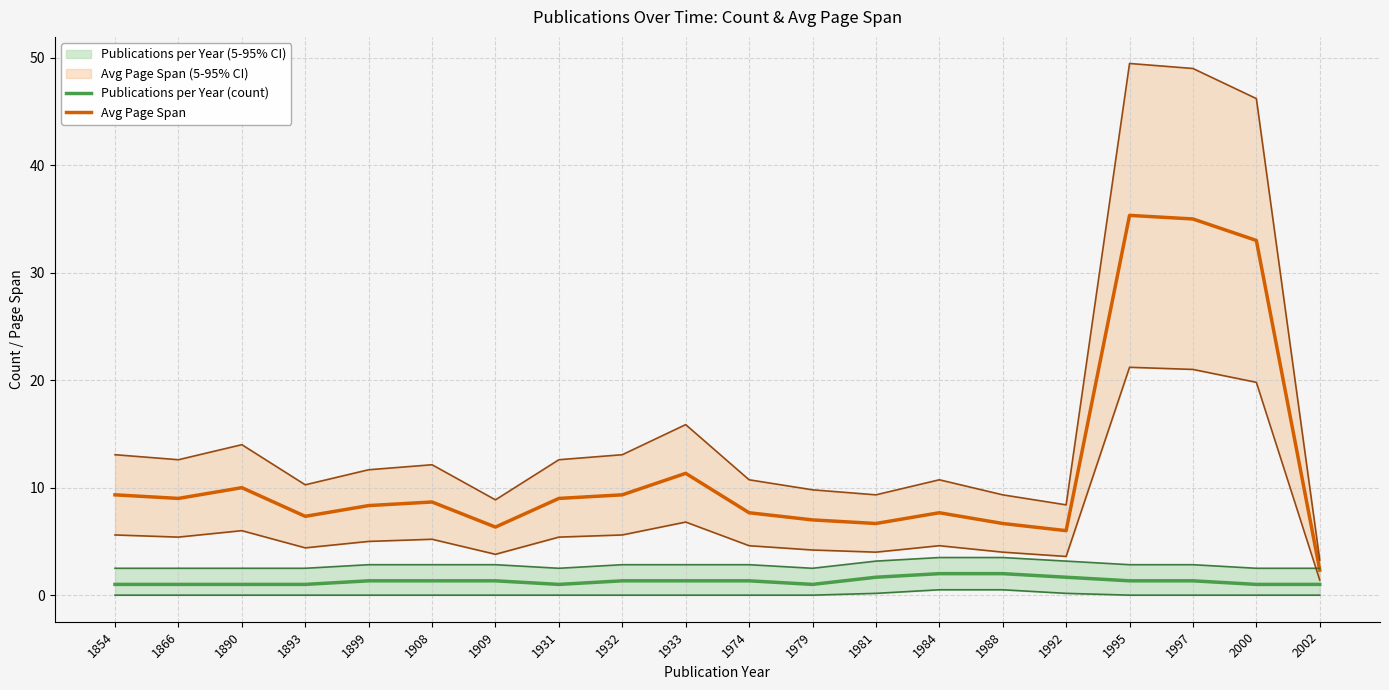

Count the number of categories in the chart.

20